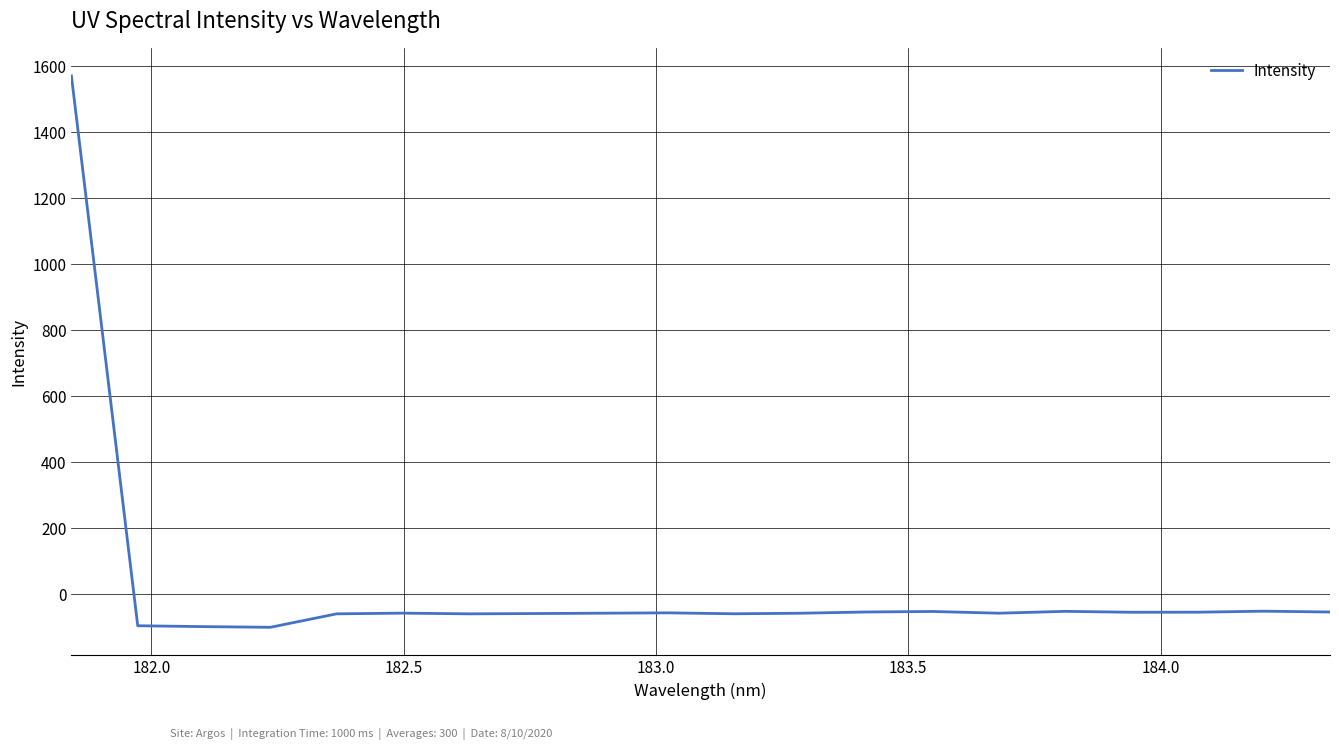

What is the minimum value shown in the chart?

-101.2